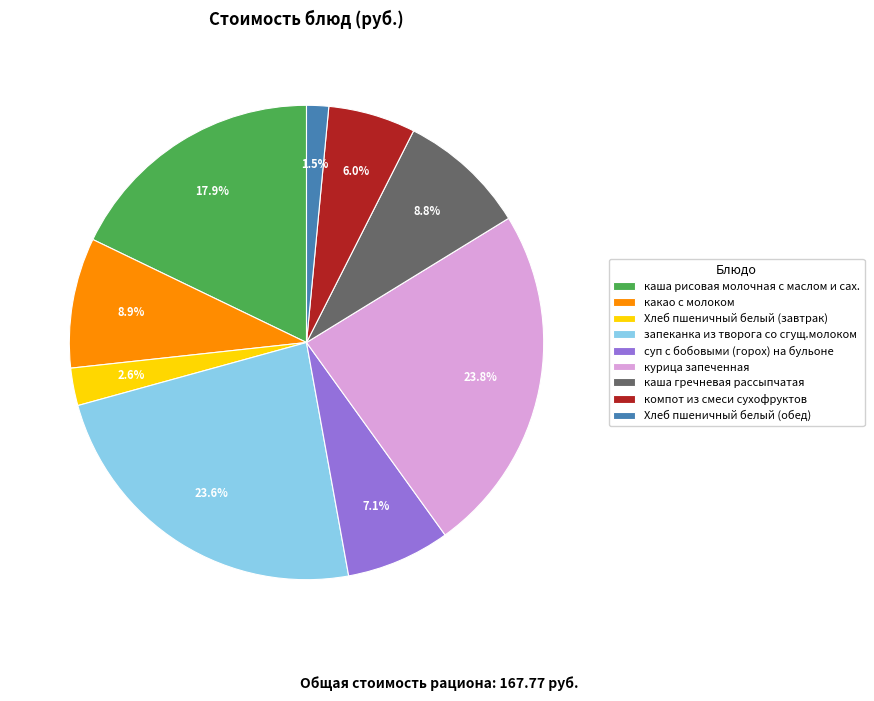

How many segments does this pie chart have?

9